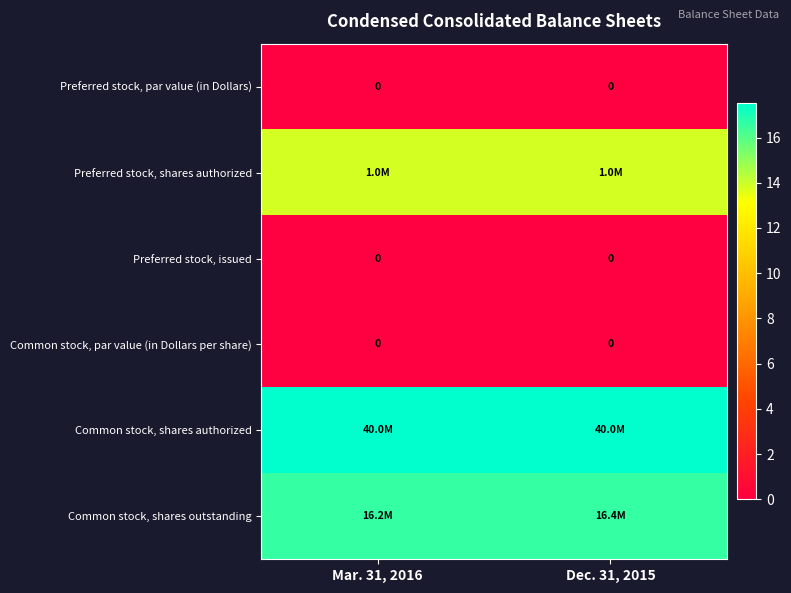

Which series has the largest range (max minus min)?

Common stock, shares outstanding